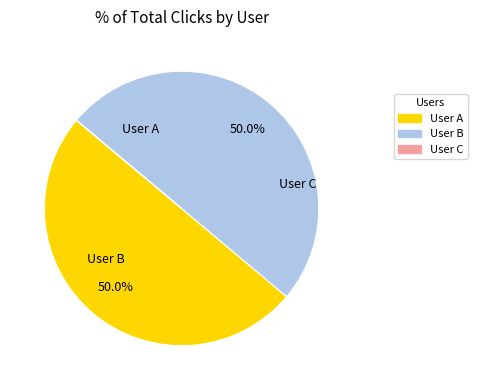

How much of the chart is everything except User C?

100.0%